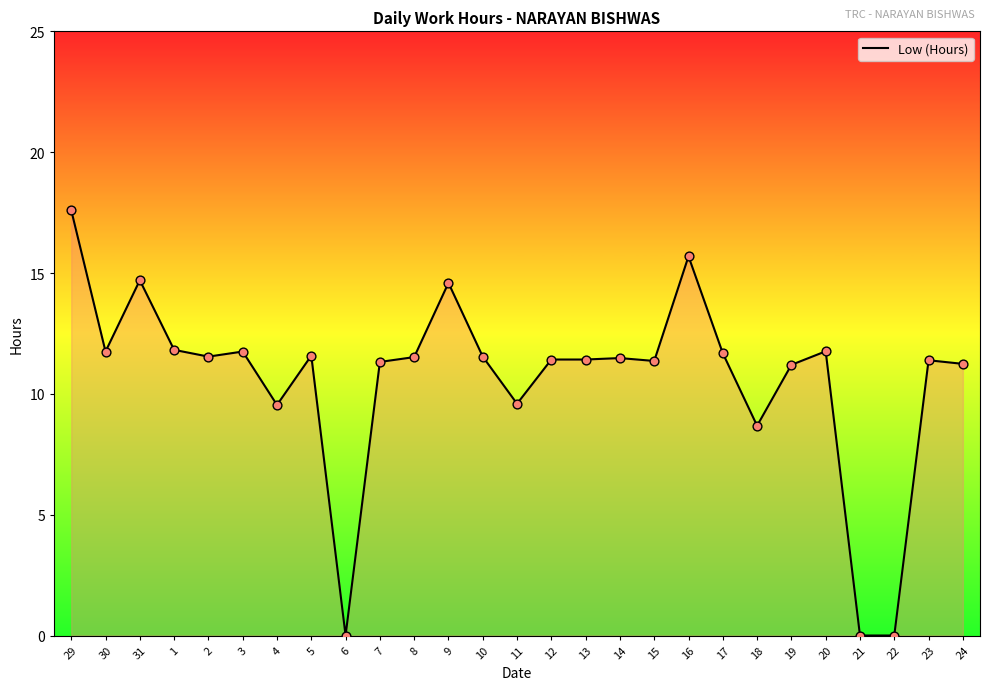

Approximately how many times larger is the value at 9 compared to 11?

1.5